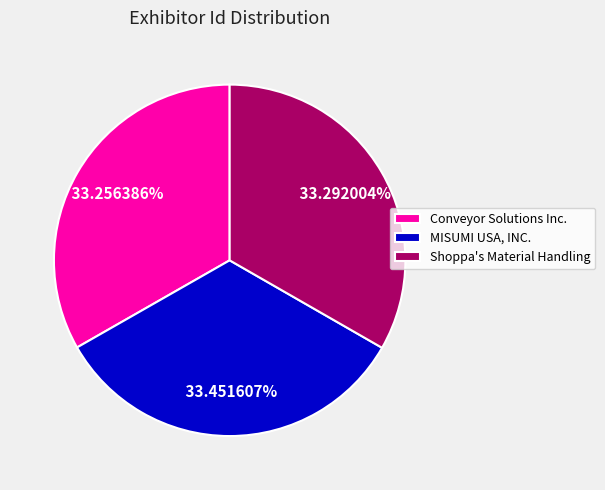

How many segments does this pie chart have?

3